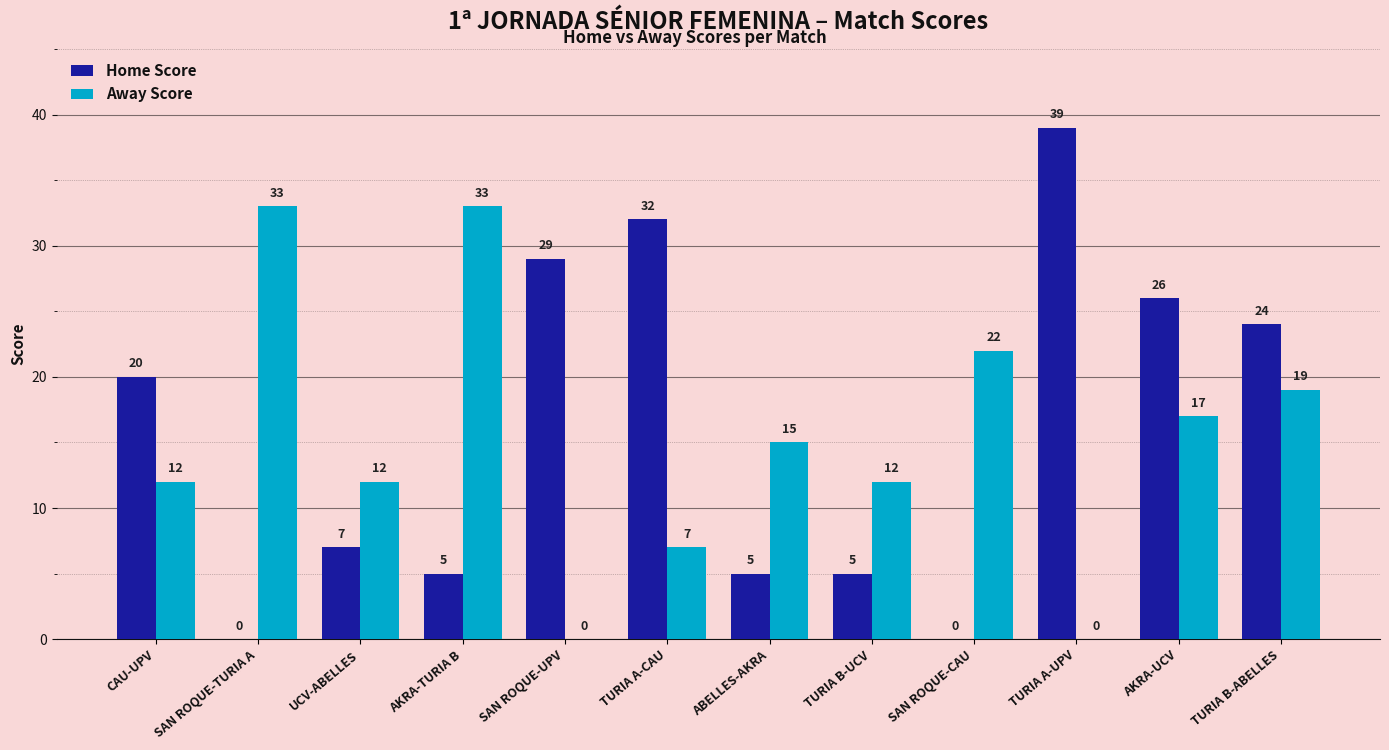

At which label does Away Score first exceed 15?

SAN ROQUE-TURIA A